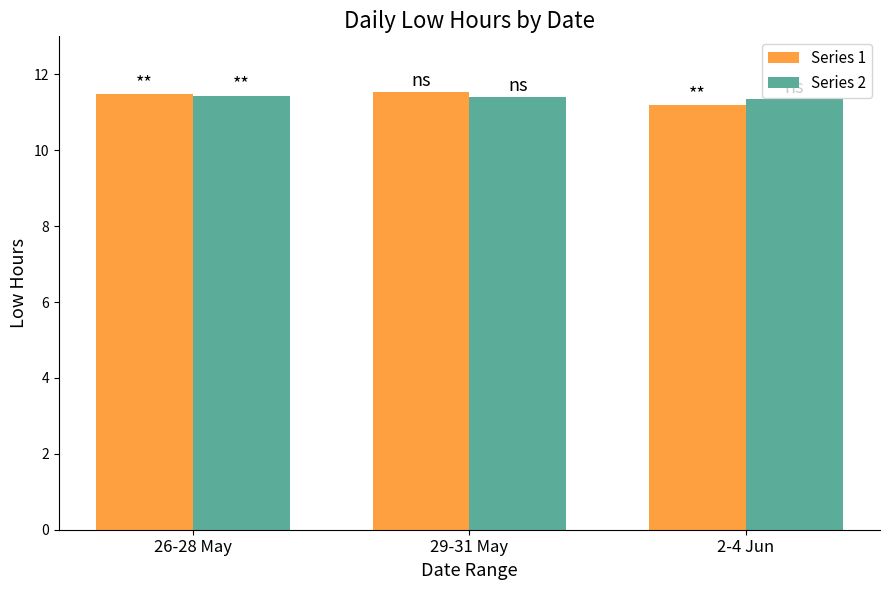

How many data points does each series have?

3